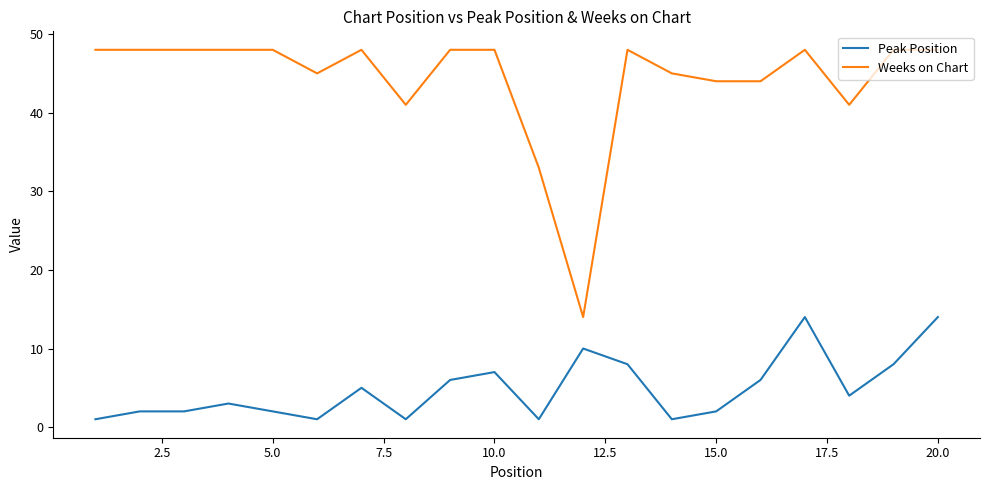

True or false: Peak Position and Weeks on Chart intersect in this chart.

False